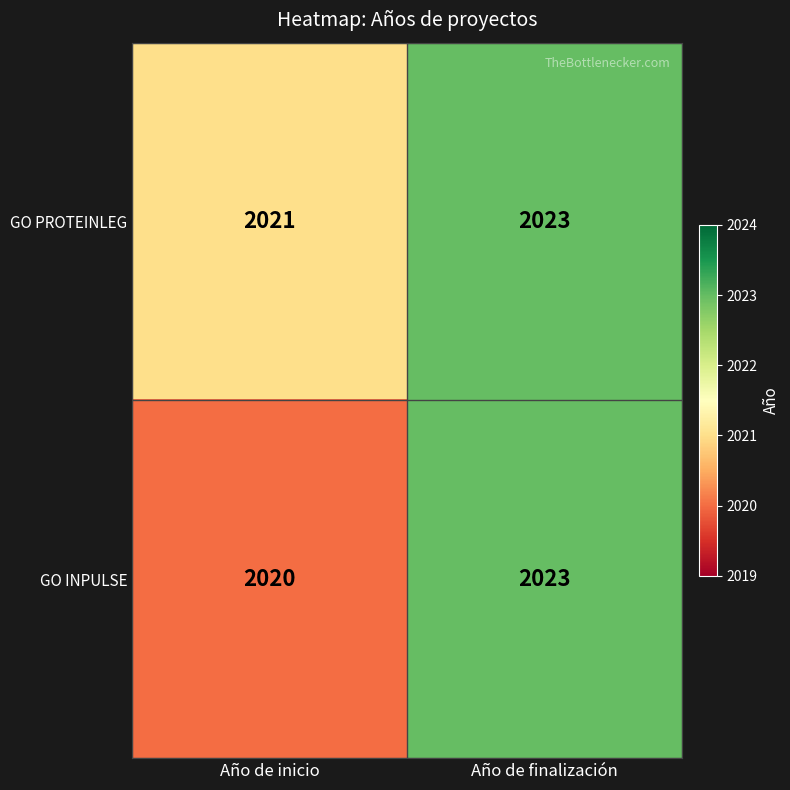

Between Año de inicio and Año de finalización, which series saw the biggest shift?

GO INPULSE